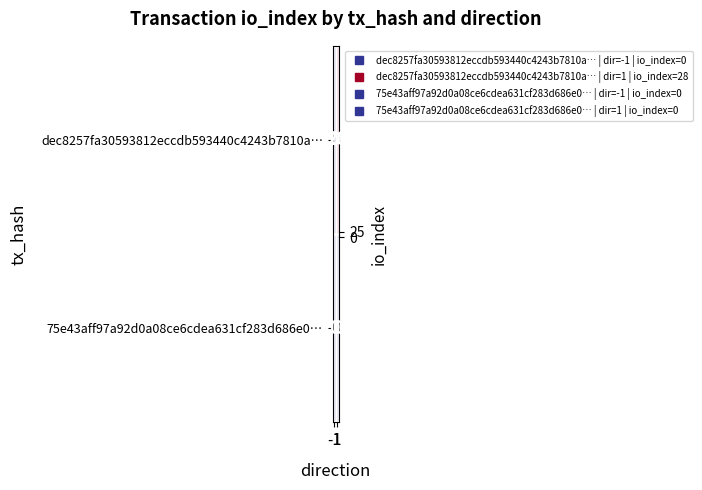

Reading left to right, list all the values displayed in this chart.

dec8257fa30593812eccdb593440c4243b7810a…: -1=0	1=28
75e43aff97a92d0a08ce6cdea631cf283d686e0…: -1=0	1=0